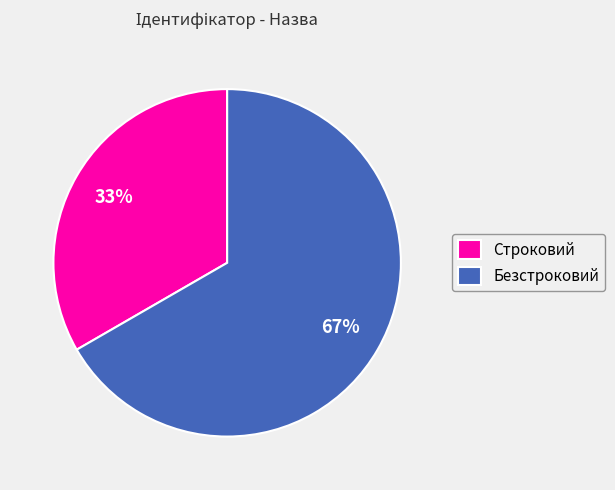

What is the smallest slice in the pie chart?

Строковий